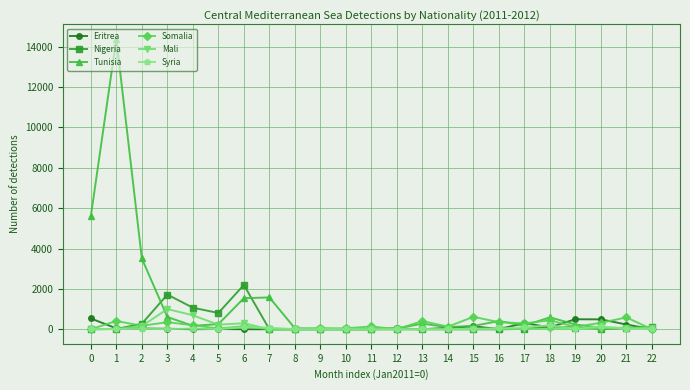

What is the difference between the maximum and minimum values in the Tunisia series?

14390